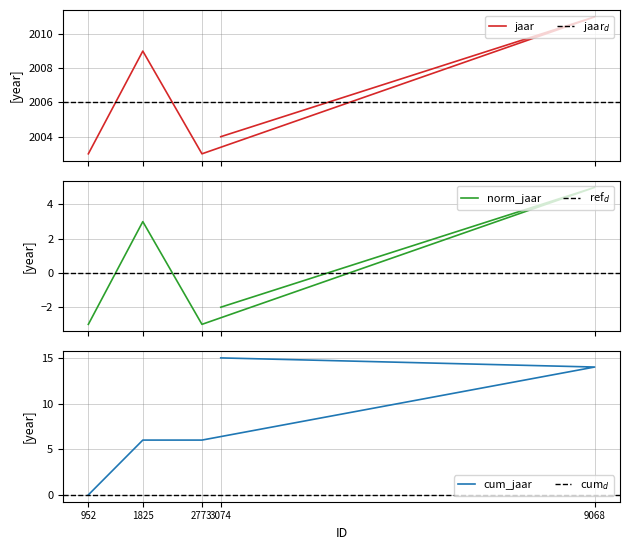

Where does the data first go above 2004?

1825